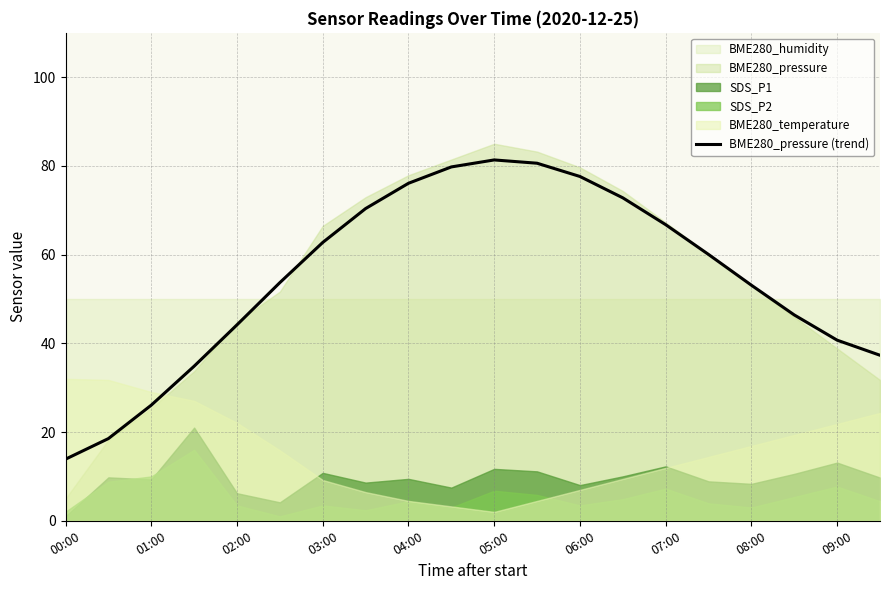

Does the chart display data point markers on the line(s)?

No